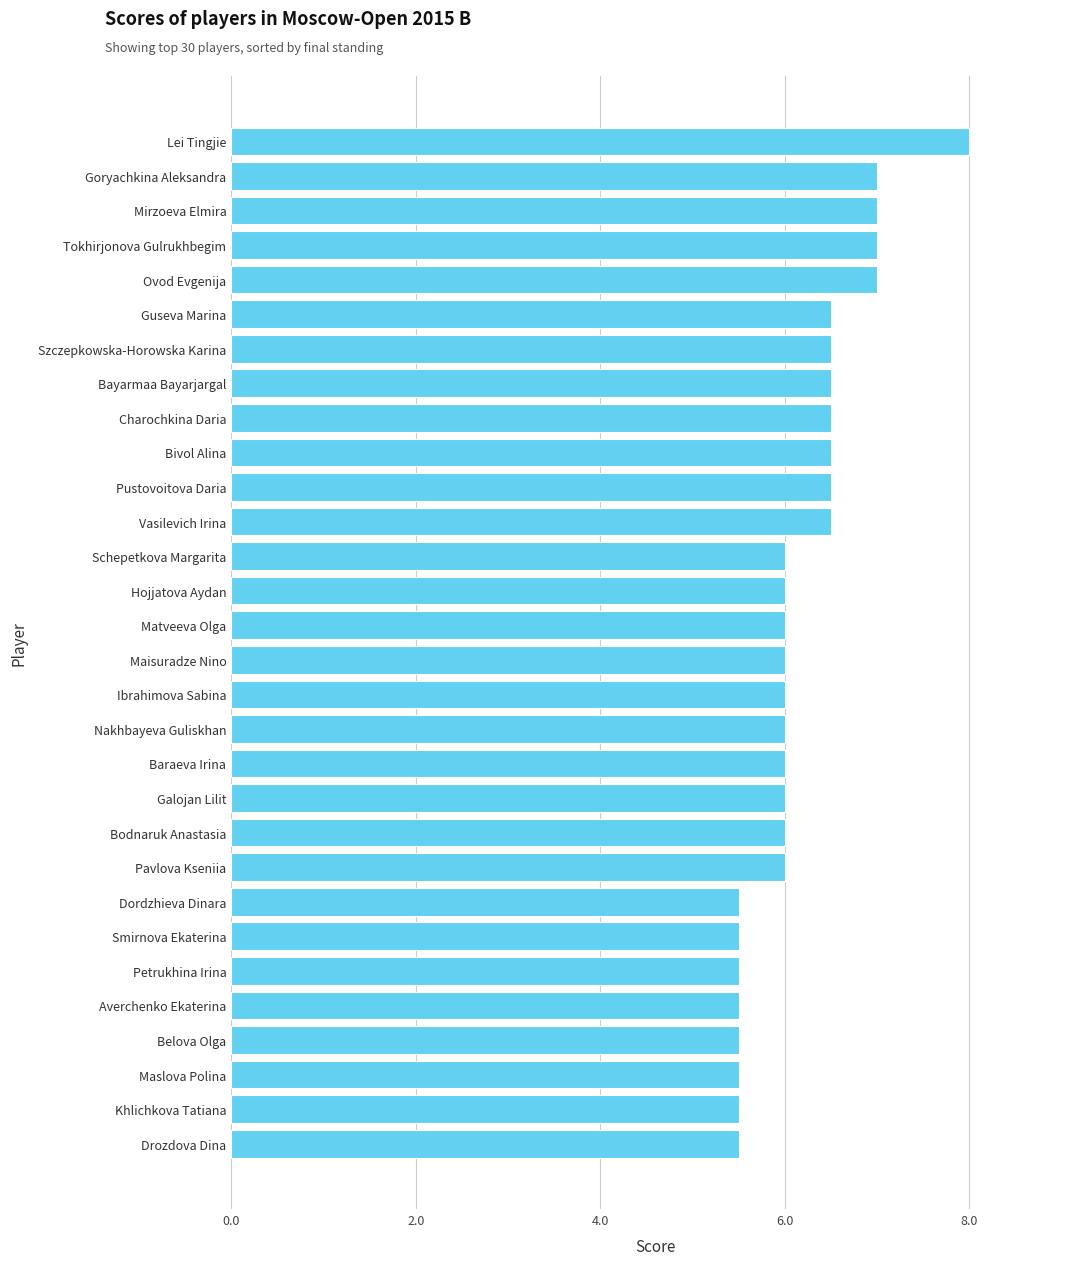

The chart shows a value of 3.8 at Schepetkova Margarita. True or false?

False